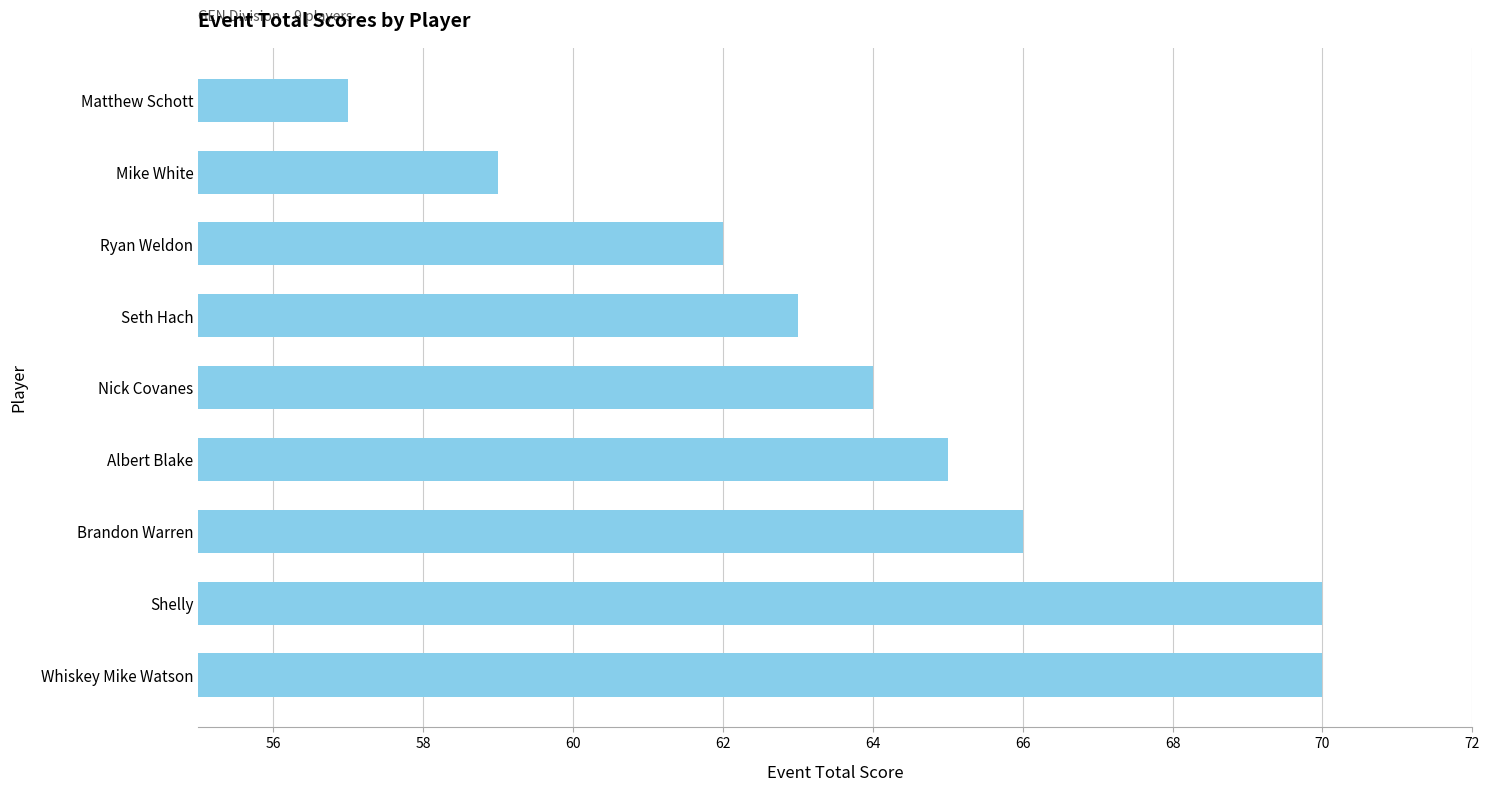

What is the average value?

64